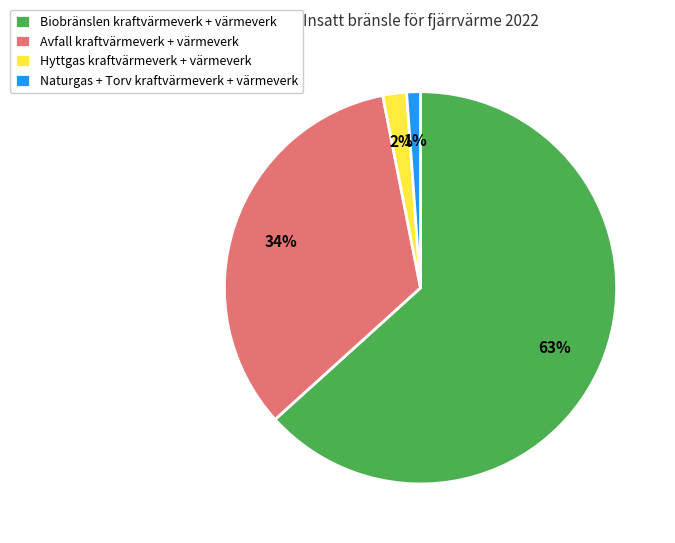

Which has a higher value, Hyttgas kraftvärmeverk + värmeverk or Biobränslen kraftvärmeverk + värmeverk?

Biobränslen kraftvärmeverk + värmeverk